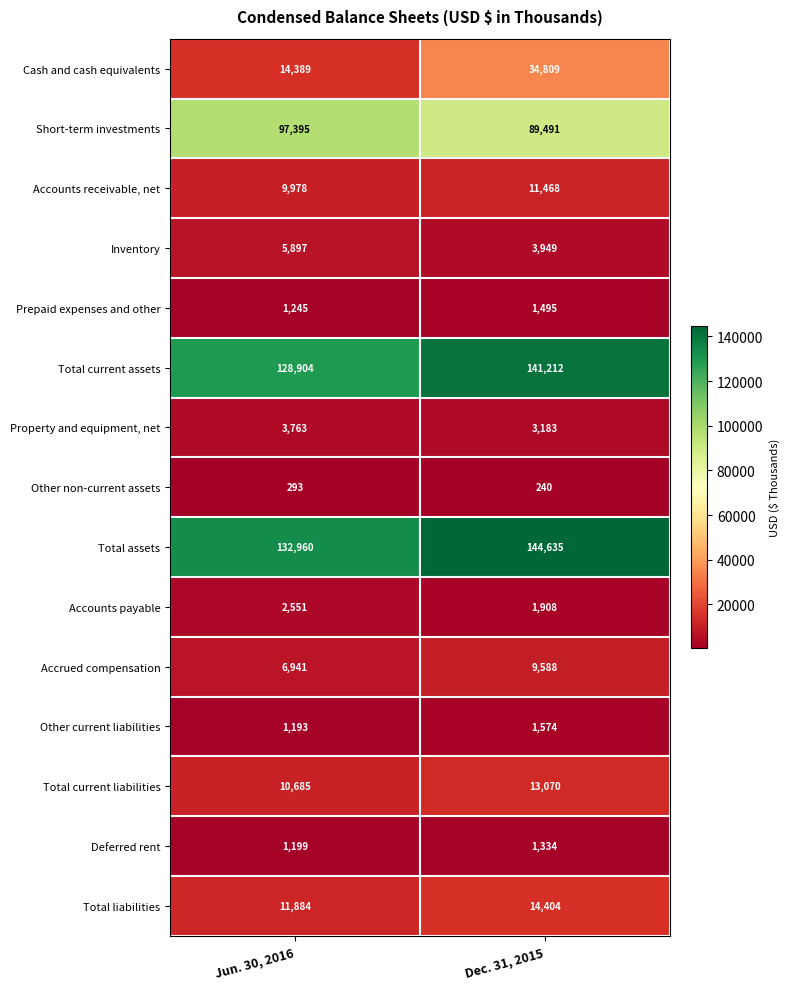

Reading left to right, list all the values displayed in this chart.

Cash and cash equivalents: Jun. 30, 2016=14389	Dec. 31, 2015=34809
Short-term investments: Jun. 30, 2016=97395	Dec. 31, 2015=89491
Accounts receivable, net: Jun. 30, 2016=9978	Dec. 31, 2015=11468
Inventory: Jun. 30, 2016=5897	Dec. 31, 2015=3949
Prepaid expenses and other: Jun. 30, 2016=1245	Dec. 31, 2015=1495
Total current assets: Jun. 30, 2016=128904	Dec. 31, 2015=141212
Property and equipment, net: Jun. 30, 2016=3763	Dec. 31, 2015=3183
Other non-current assets: Jun. 30, 2016=293	Dec. 31, 2015=240
Total assets: Jun. 30, 2016=132960	Dec. 31, 2015=144635
Accounts payable: Jun. 30, 2016=2551	Dec. 31, 2015=1908
Accrued compensation: Jun. 30, 2016=6941	Dec. 31, 2015=9588
Other current liabilities: Jun. 30, 2016=1193	Dec. 31, 2015=1574
Total current liabilities: Jun. 30, 2016=10685	Dec. 31, 2015=13070
Deferred rent: Jun. 30, 2016=1199	Dec. 31, 2015=1334
Total liabilities: Jun. 30, 2016=11884	Dec. 31, 2015=14404